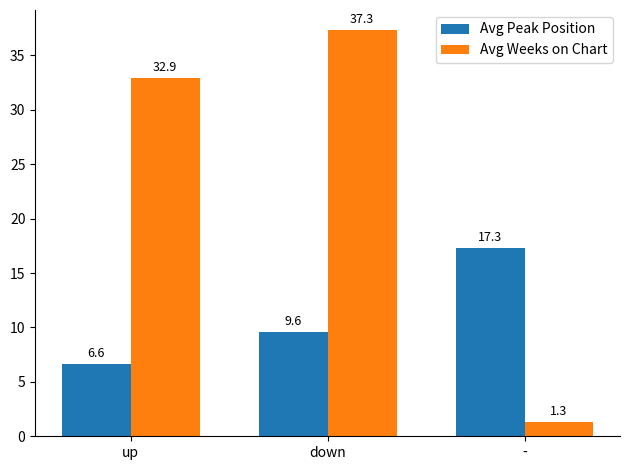

How many bars are there in each group?

2